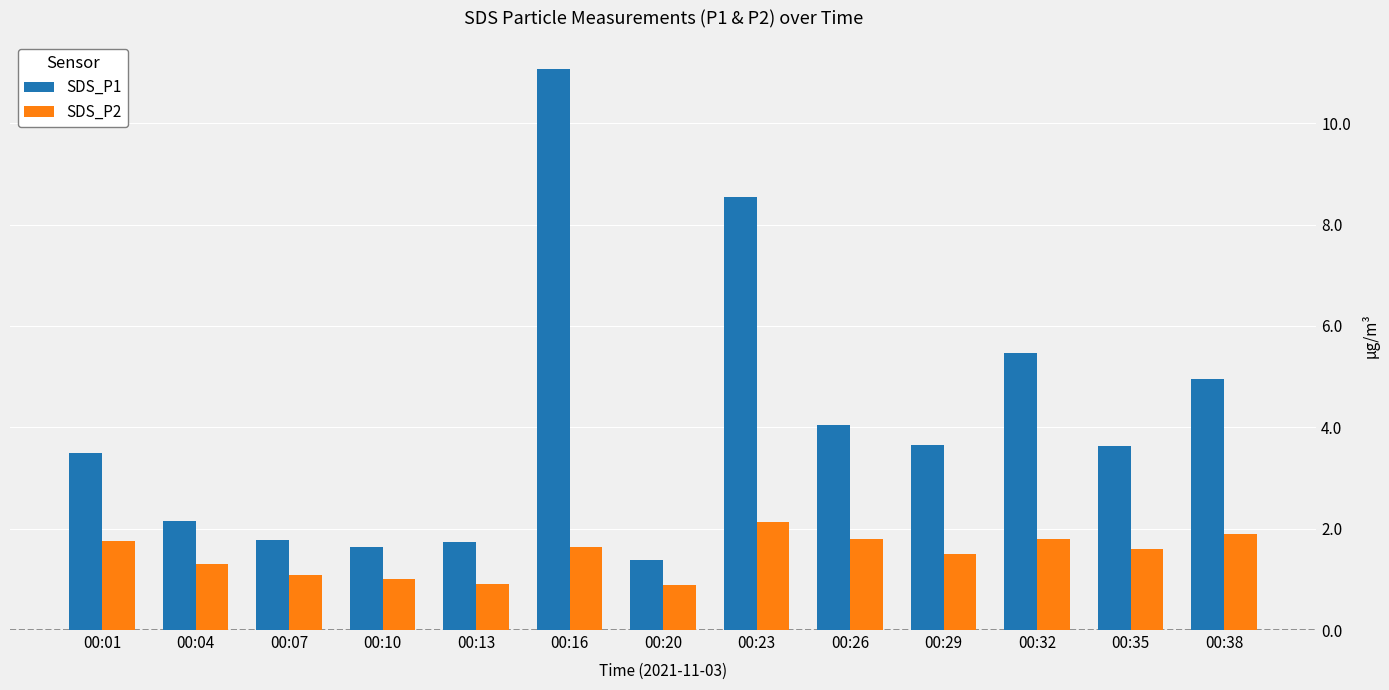

What is the smallest value displayed?

0.9